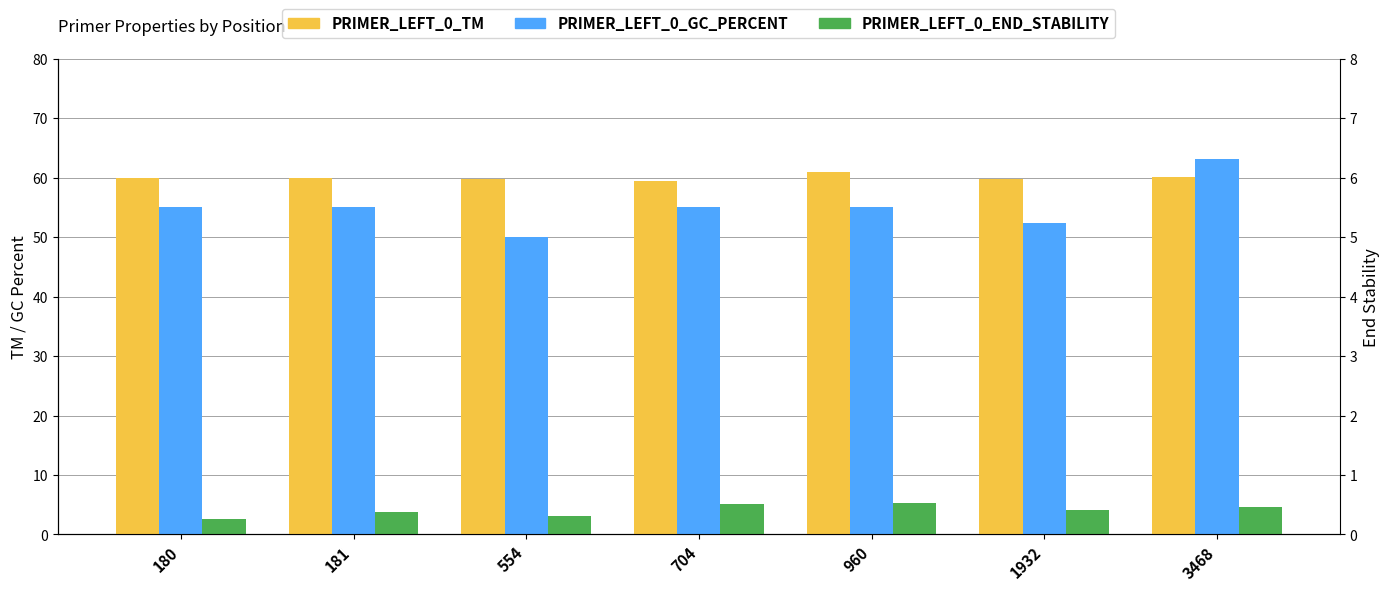

What is the difference between the PRIMER_LEFT_0_TM values at 960 and 180?

1.0